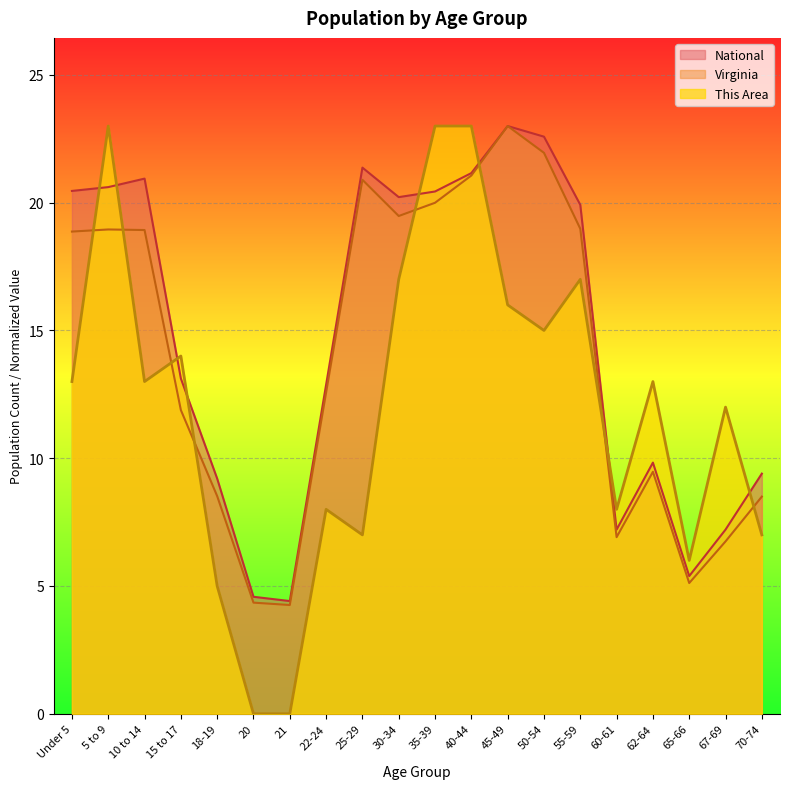

What is the difference between the This Area values at 70-74 and 55-59?

10.0